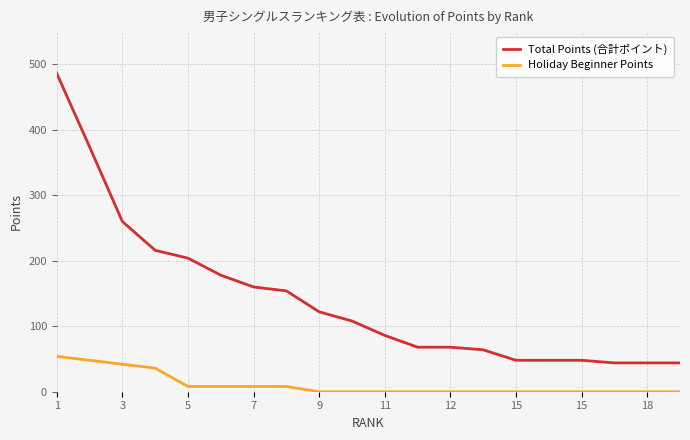

Which series has the widest spread of values?

Total Points (合計ポイント)